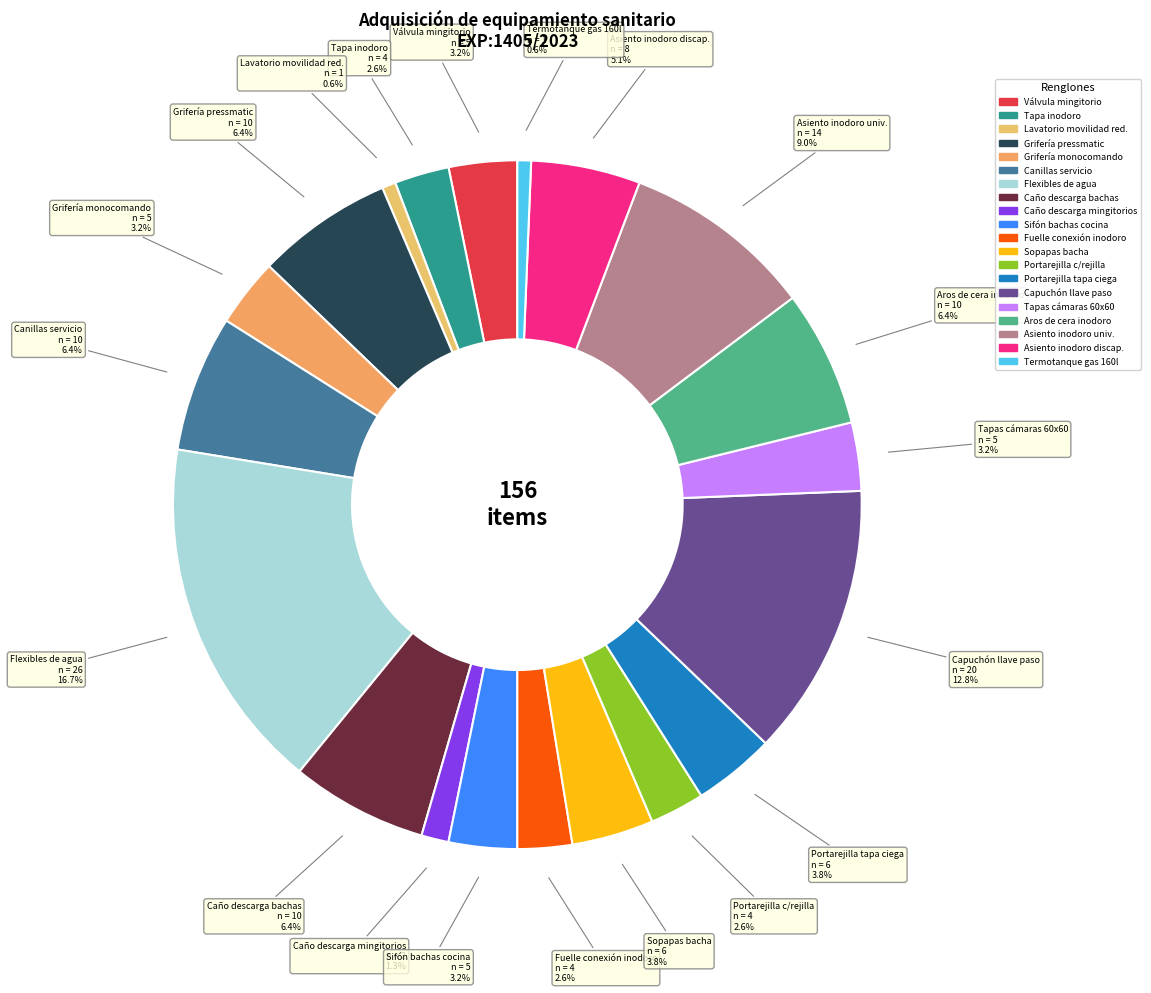

To the nearest percent, what is the average slice percentage?

5%